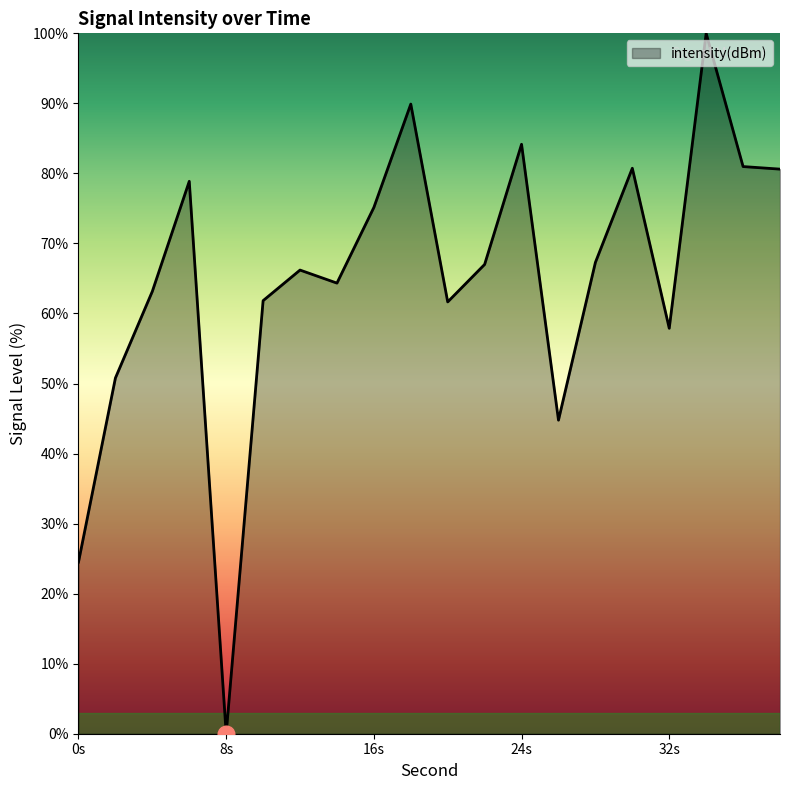

What is the sum of all values?

1299.8